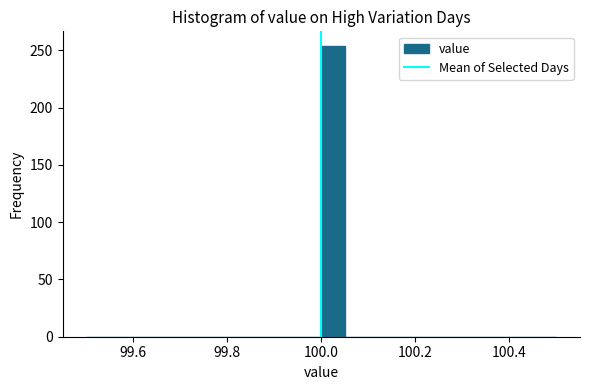

Read against the x-axis, roughly where is the centre of the tallest bar?

100.02